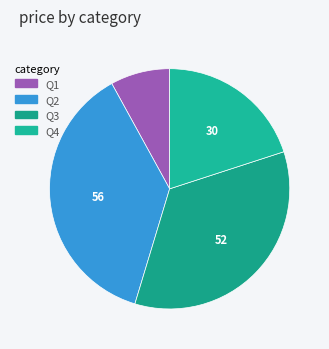

Is it true that Q2 is 37% of the pie?

True